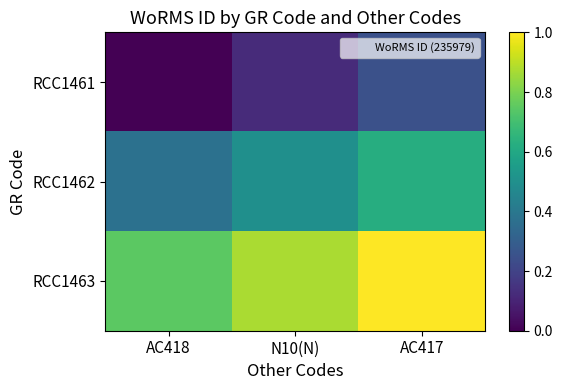

What is the difference between the highest and lowest values at AC418?

0.7